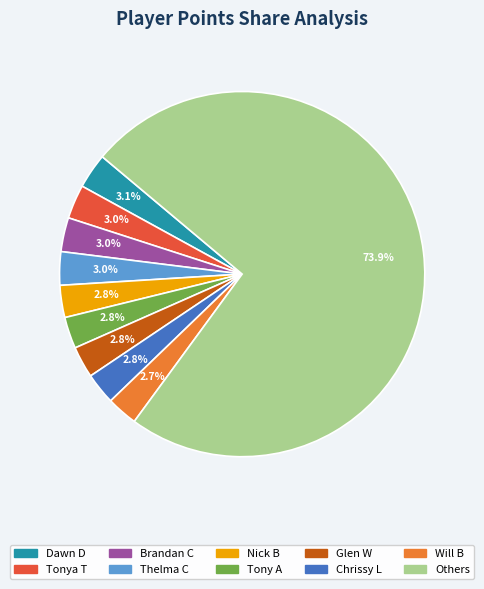

Does any single category account for the majority?

Yes